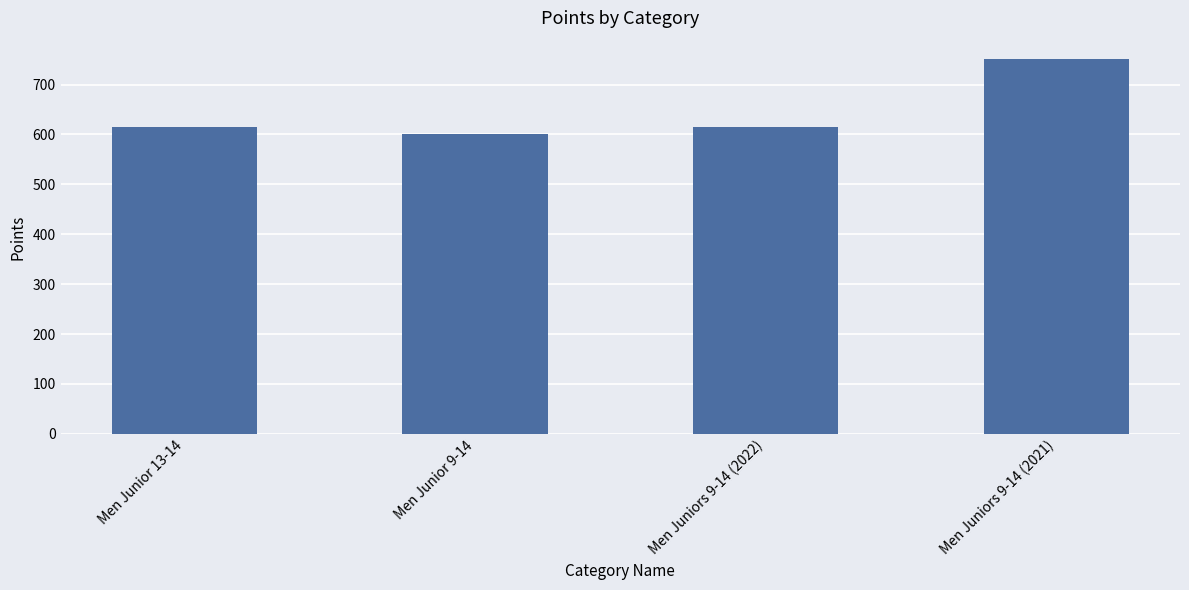

What value does the data have at Men Juniors 9-14 (2021)?

750.3